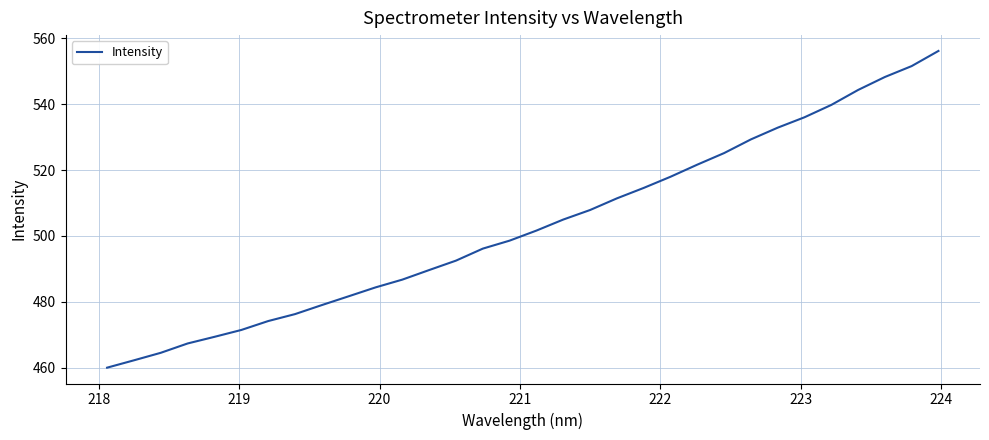

What is the smallest value displayed?

460.0